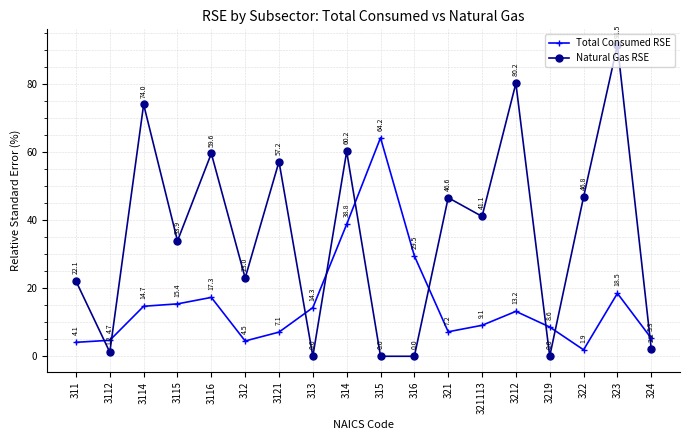

Where is Natural Gas RSE nearest to the value 45?

321